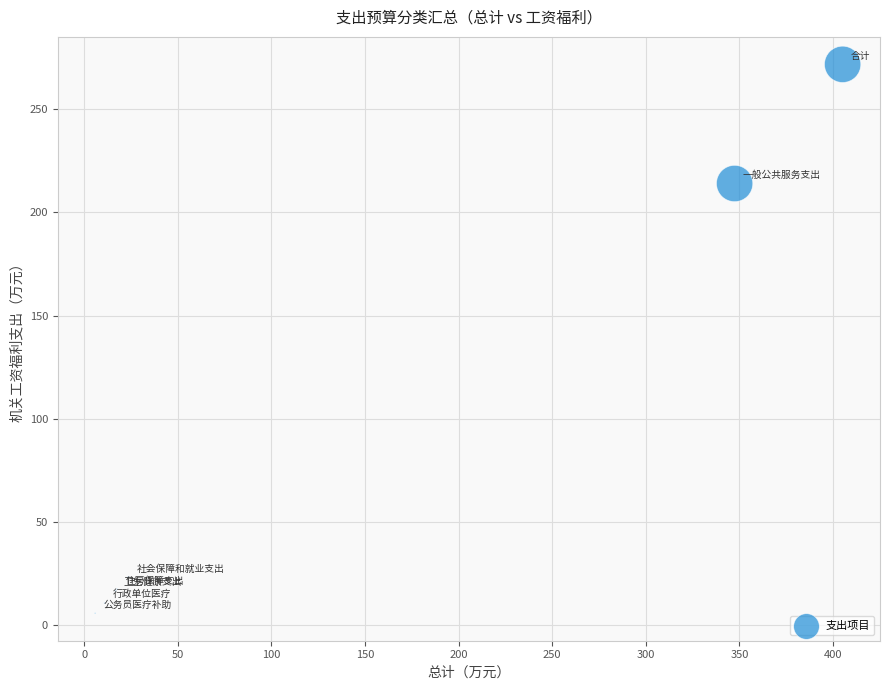

What Y value in the scatter plot is closest to 138?

214.0